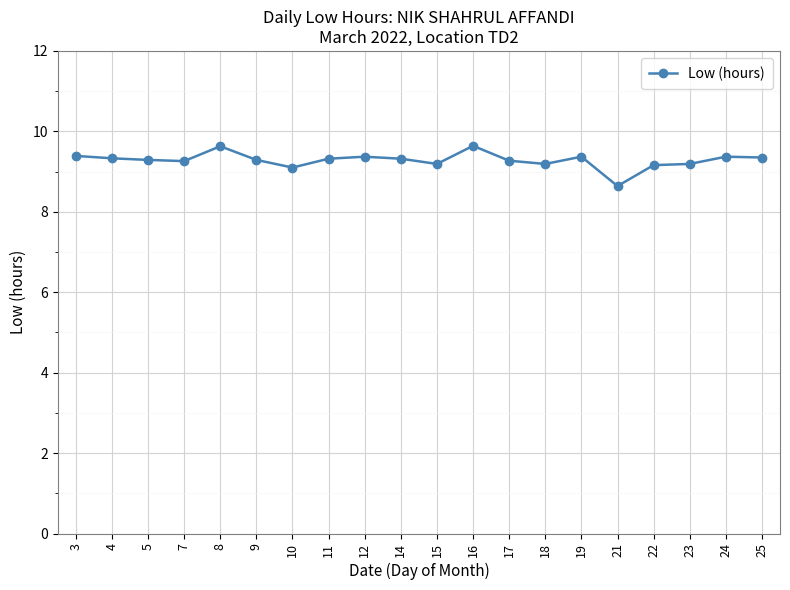

How many data points does each series have?

20